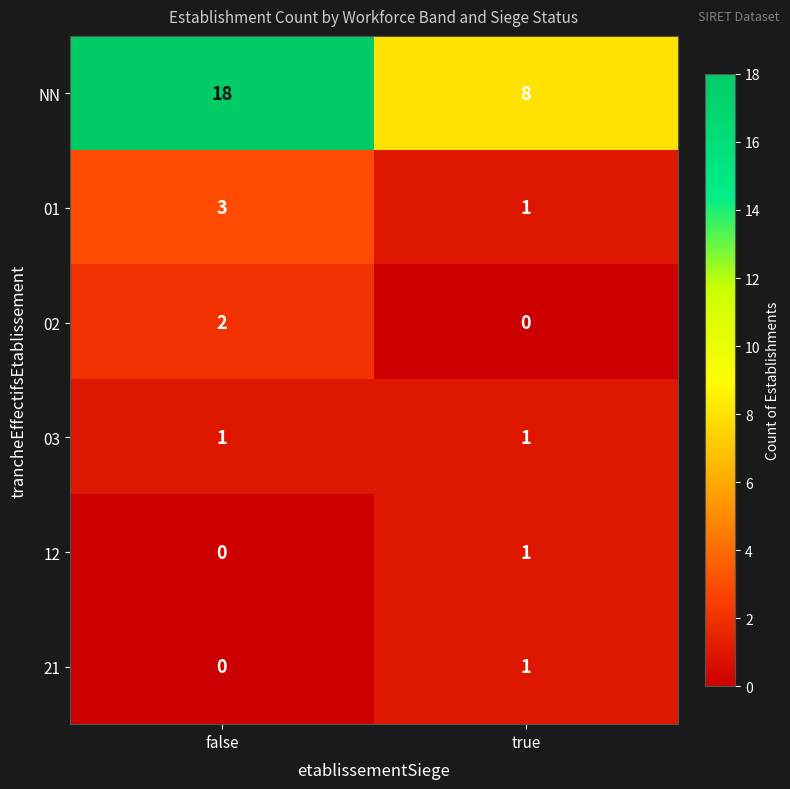

Which series has the largest range (max minus min)?

NN